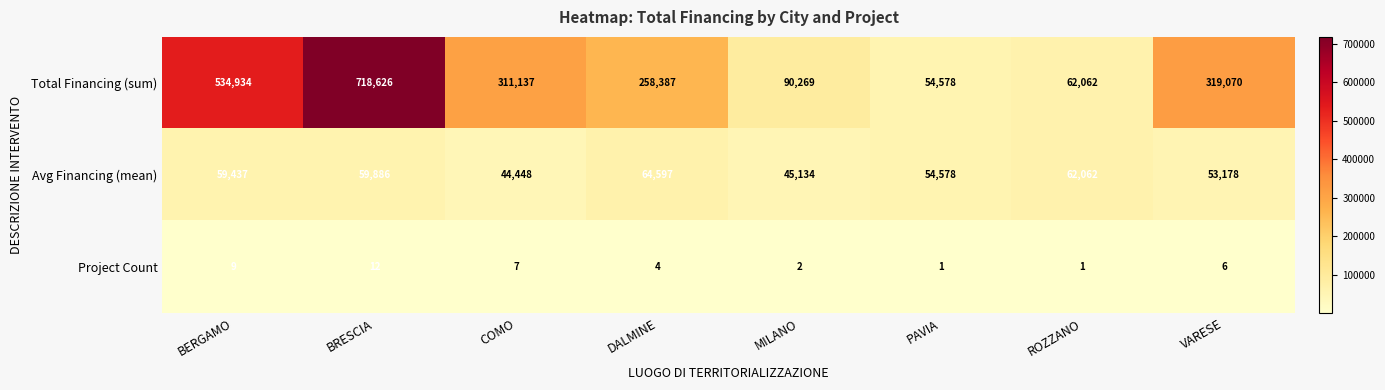

What is the maximum value shown in the chart?

718626